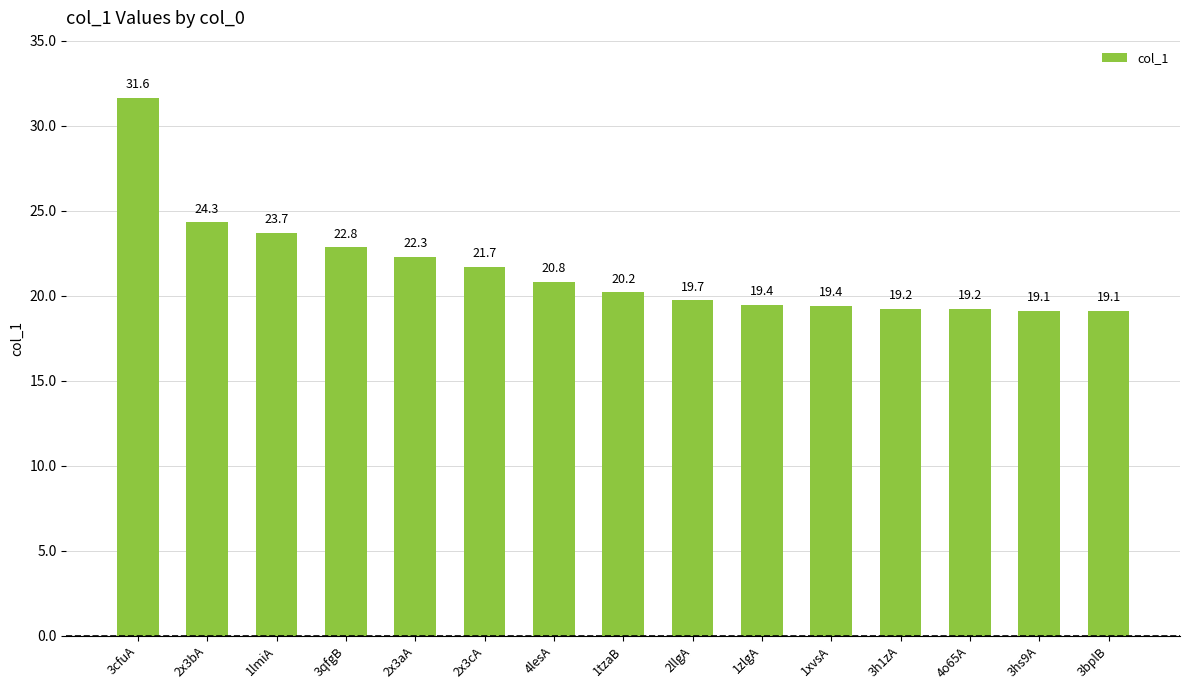

Is it true that the value at 3bplB is 19.1?

True